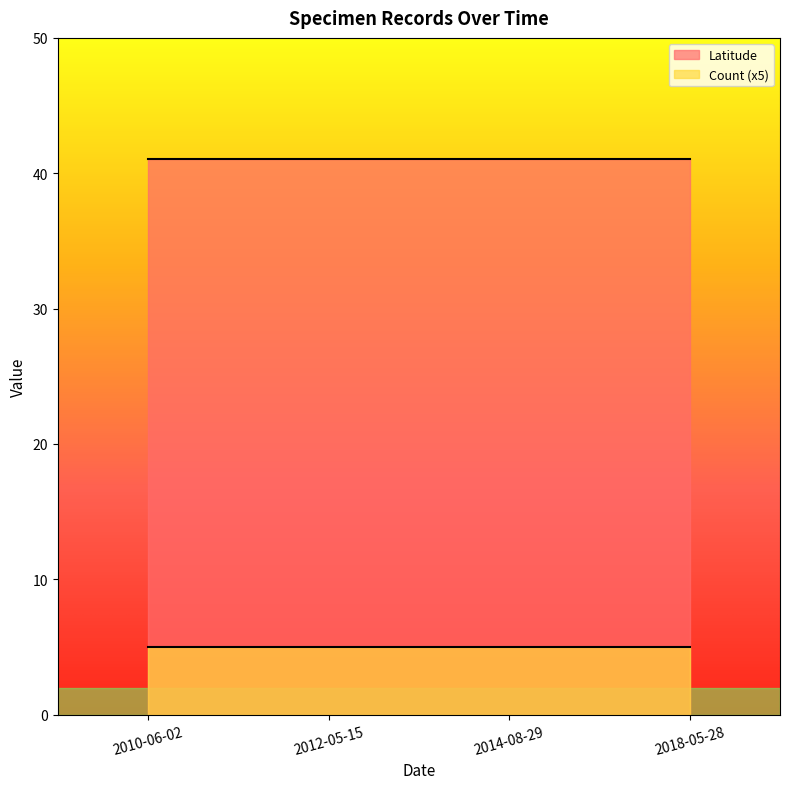

What position from the right is 2010-06-02?

4